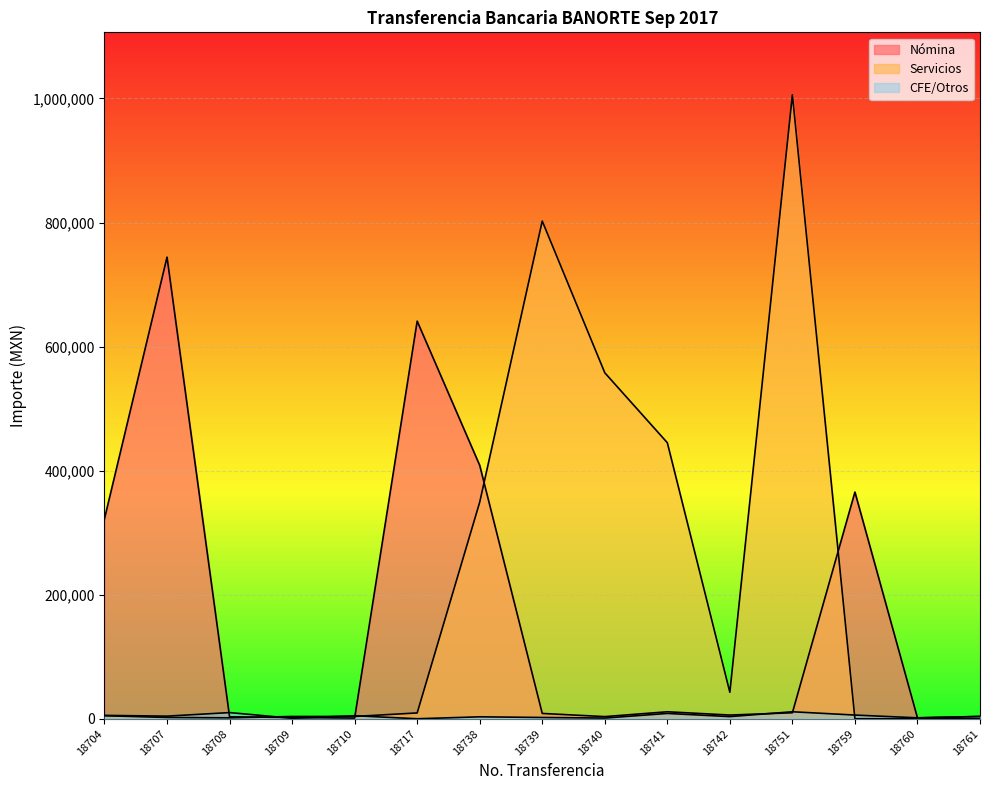

How many interior local peaks does the Nómina series have?

4